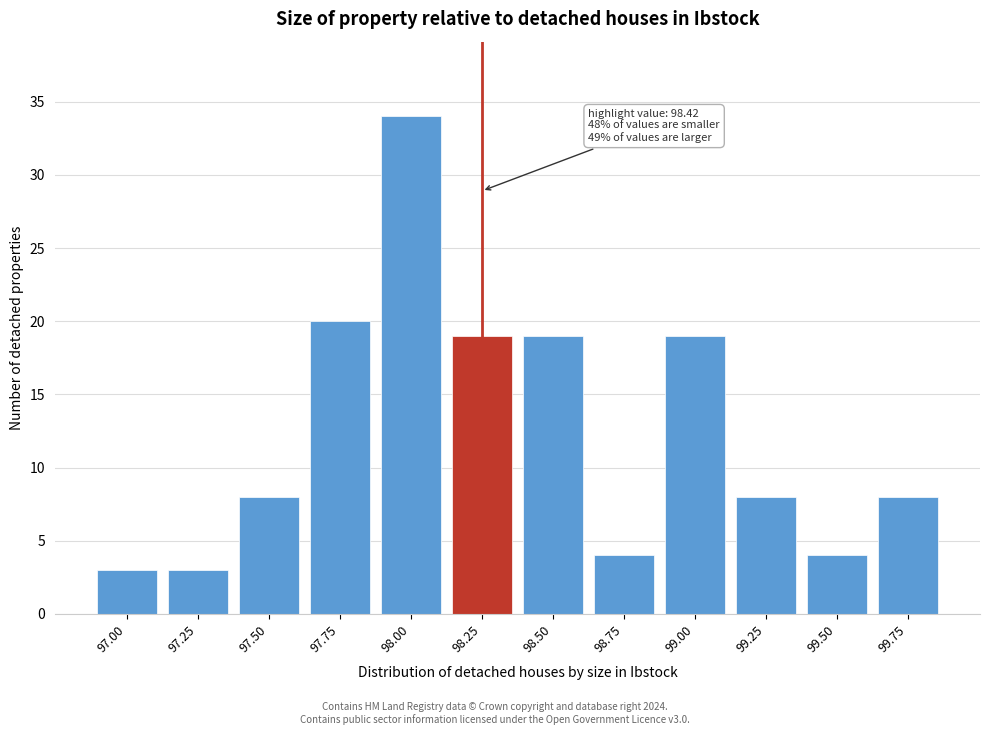

Reading right to left, what are all the values shown in this chart?

8	4	8	19	4	19	19	34	20	8	3	3